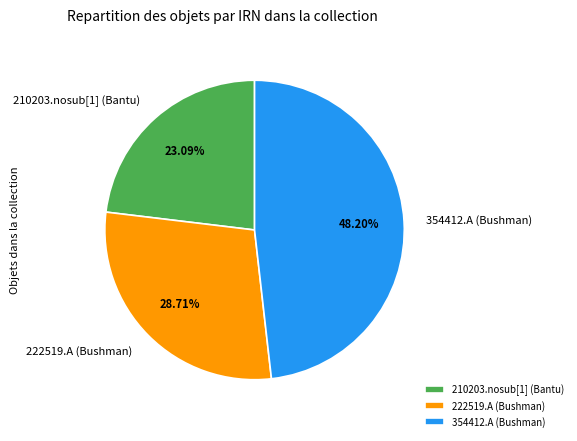

Which has a higher value, 222519.A (Bushman) or 354412.A (Bushman)?

354412.A (Bushman)